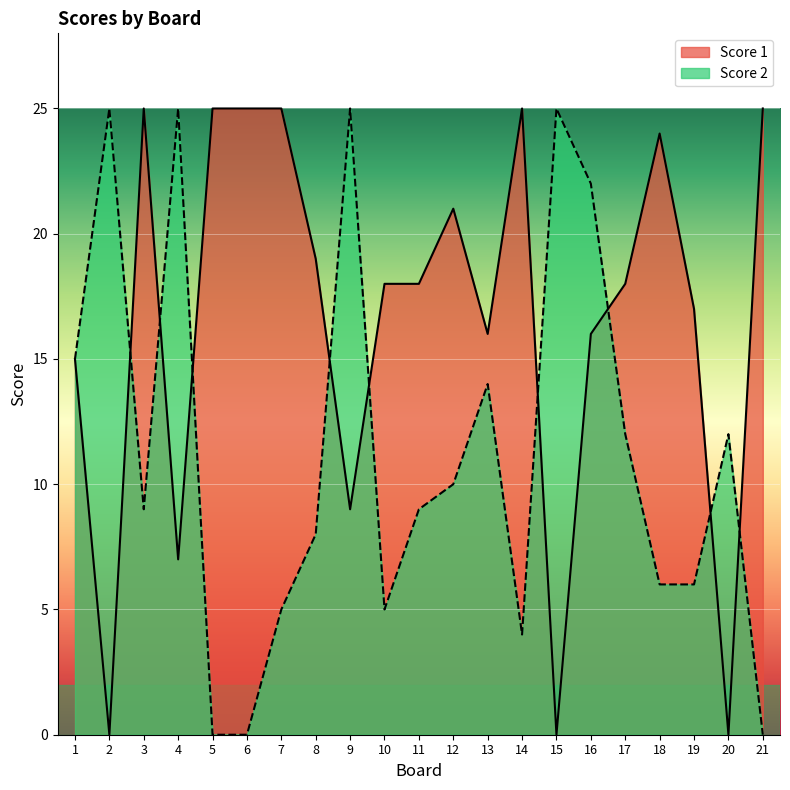

At which label does Score 2 reach its minimum?

5